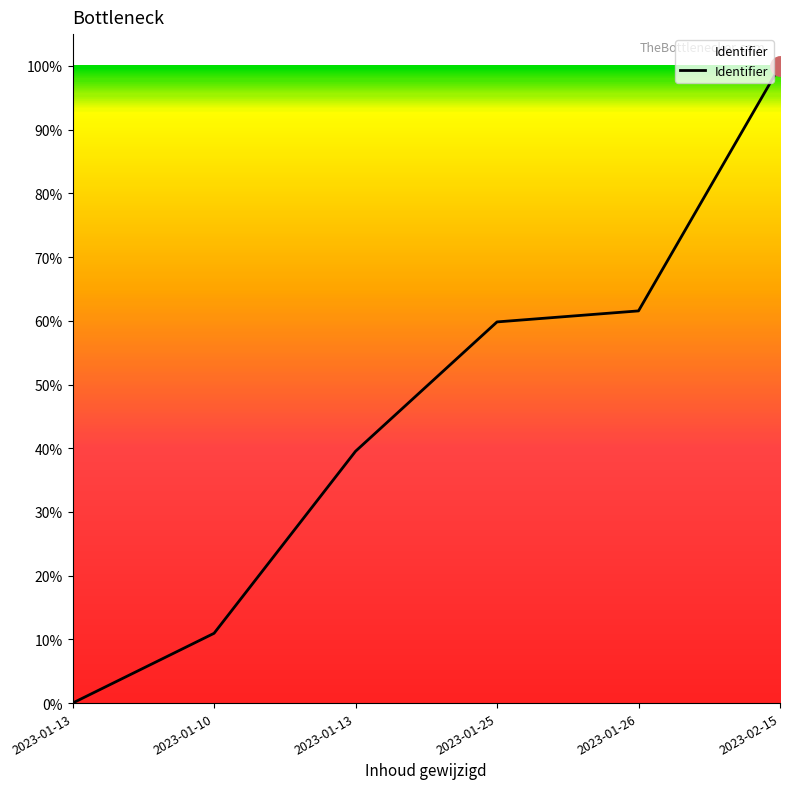

Is this an area chart (filled region under the line)?

Yes